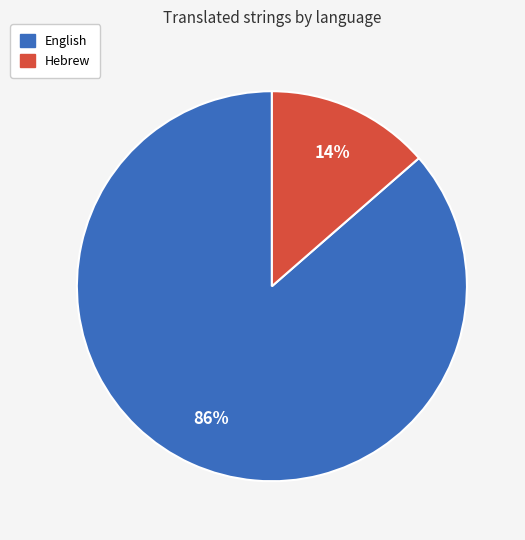

How many segments does this pie chart have?

2